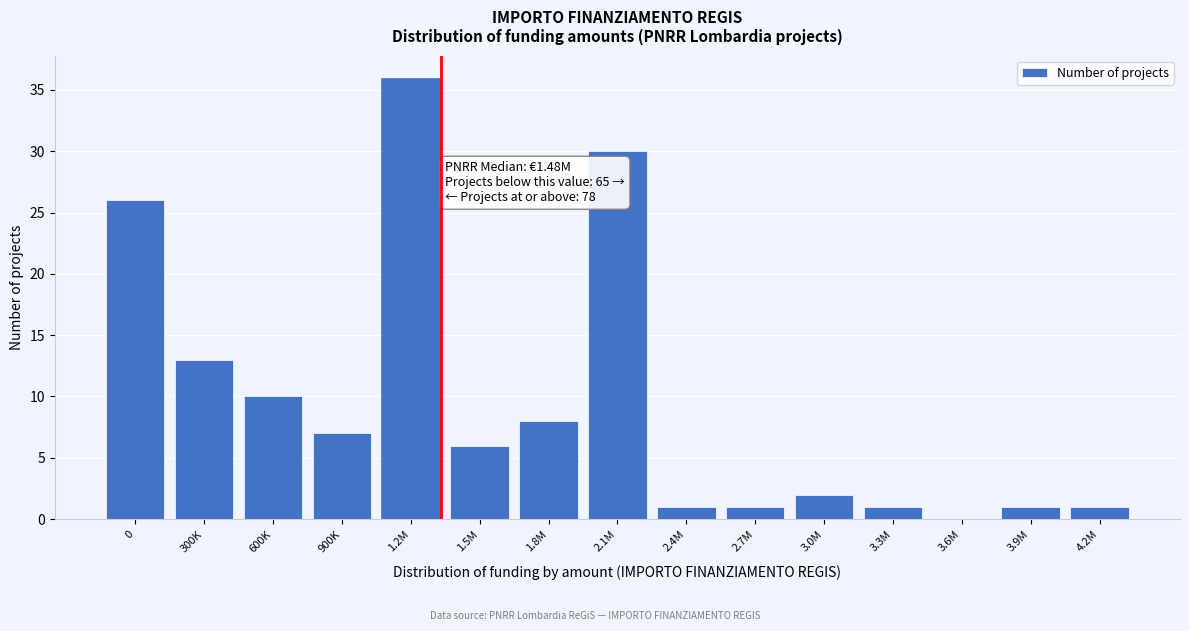

Reading left to right, transcribe all the data shown in this chart.

0=26	300K=13	600K=10	900K=7	1.2M=36	1.5M=6	1.8M=8	2.1M=30	2.4M=1	2.7M=1	3.0M=2	3.3M=1	3.6M=0	3.9M=1	4.2M=1